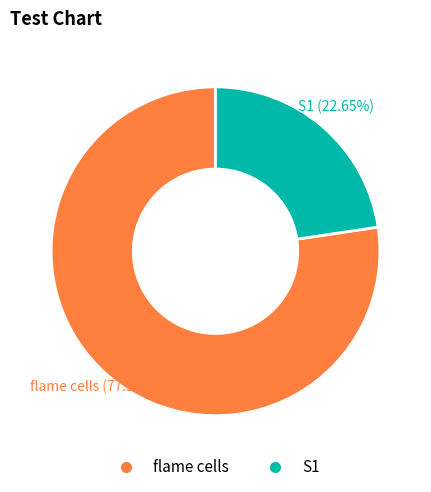

Count the number of slices in the pie.

2